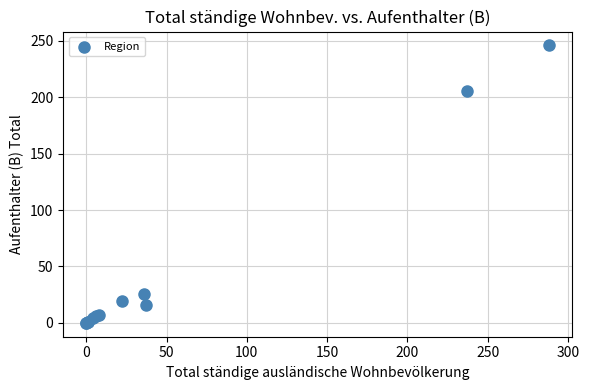

What Y value in the scatter plot is closest to 123?

206